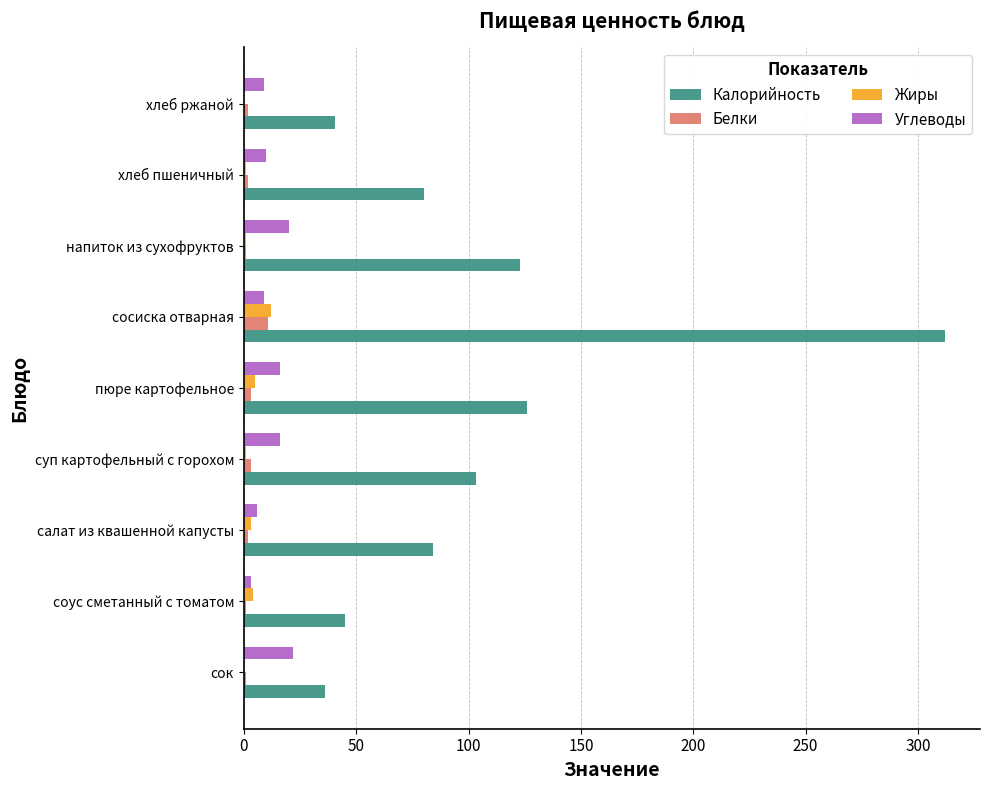

Which series changed the most between соус сметанный с томатом and салат из квашенной капусты?

Калорийность